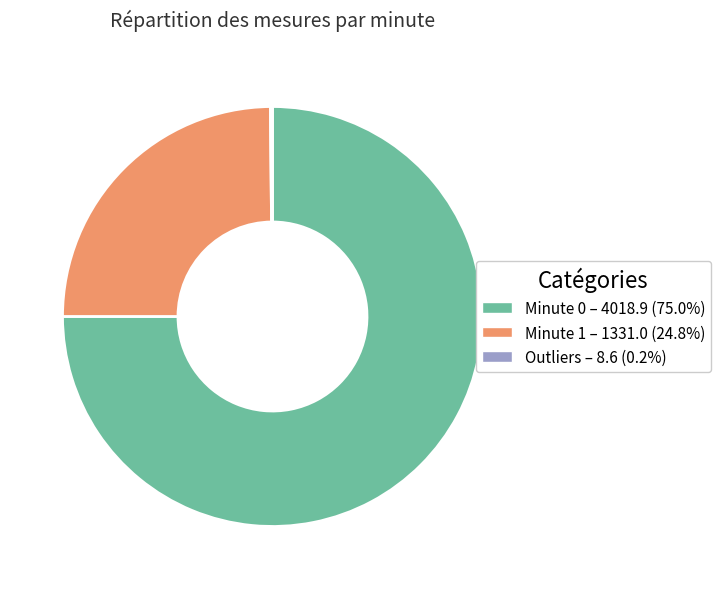

Is there any slice that represents more than half of the pie?

Yes